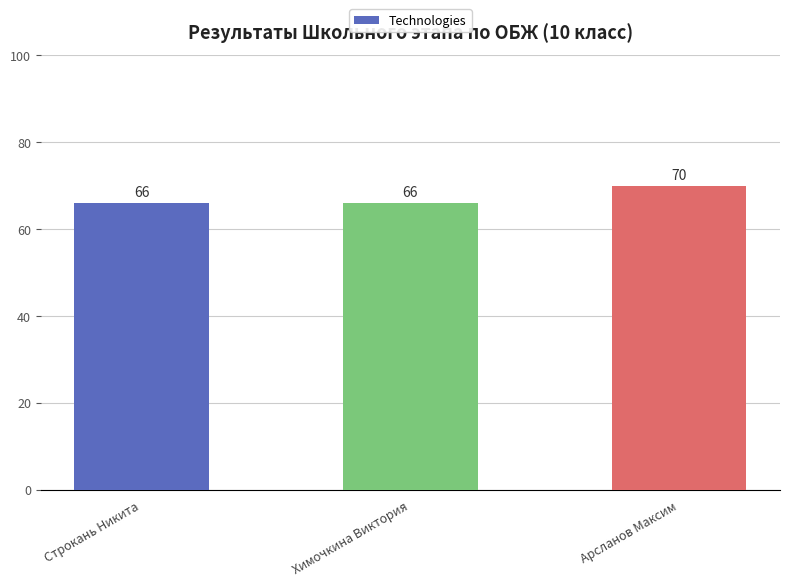

Reading right to left, list all the values displayed in this chart.

70	66	66